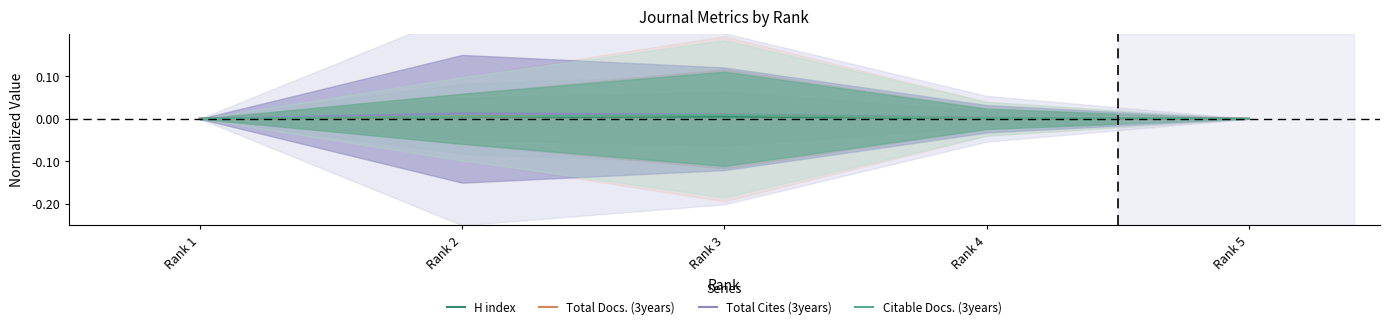

Reading left to right, list all the values displayed in this chart.

H index: Rank 1=0.0	Rank 2=0.0	Rank 3=0.0	Rank 4=0.0	Rank 5=0.0
Total Docs. (3years): Rank 1=0.0	Rank 2=0.0	Rank 3=0.0	Rank 4=0.0	Rank 5=0.0
Total Cites (3years): Rank 1=0.0	Rank 2=0.0	Rank 3=0.0	Rank 4=0.0	Rank 5=0.0
Citable Docs. (3years): Rank 1=0.0	Rank 2=0.0	Rank 3=0.0	Rank 4=0.0	Rank 5=0.0